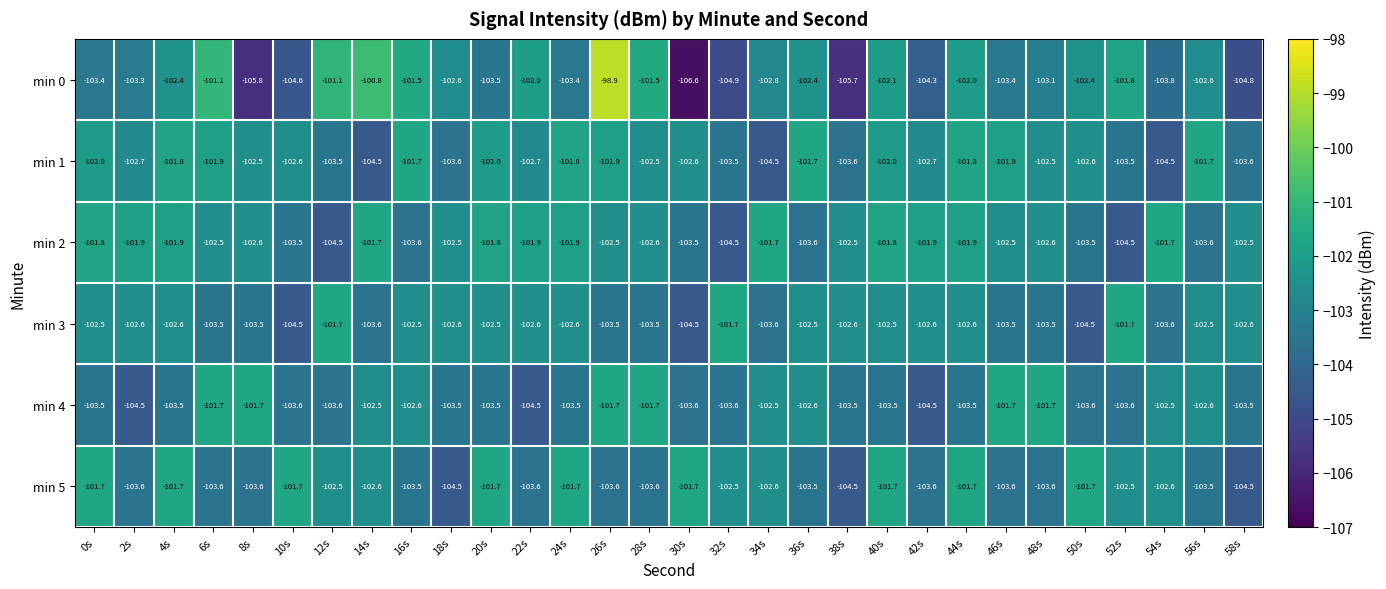

How many data points does each series have?

30